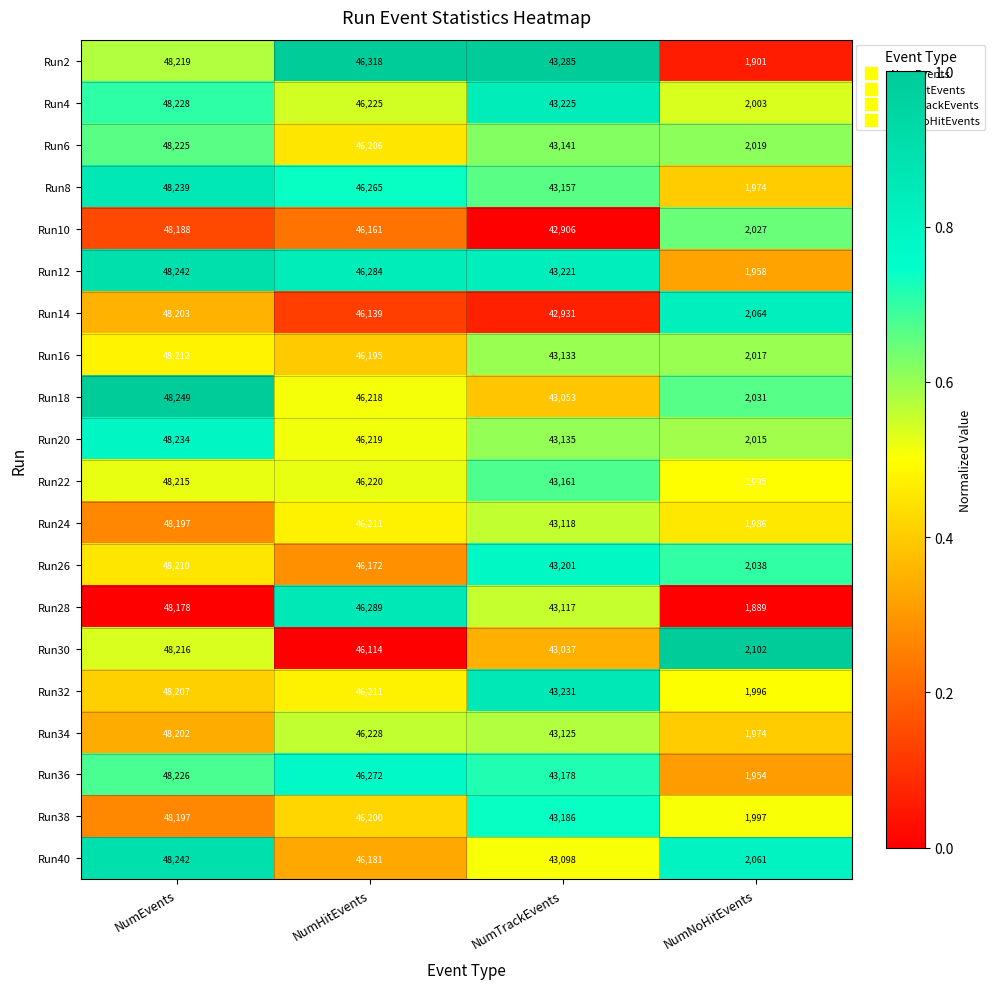

What is the maximum value shown in the chart?

48249